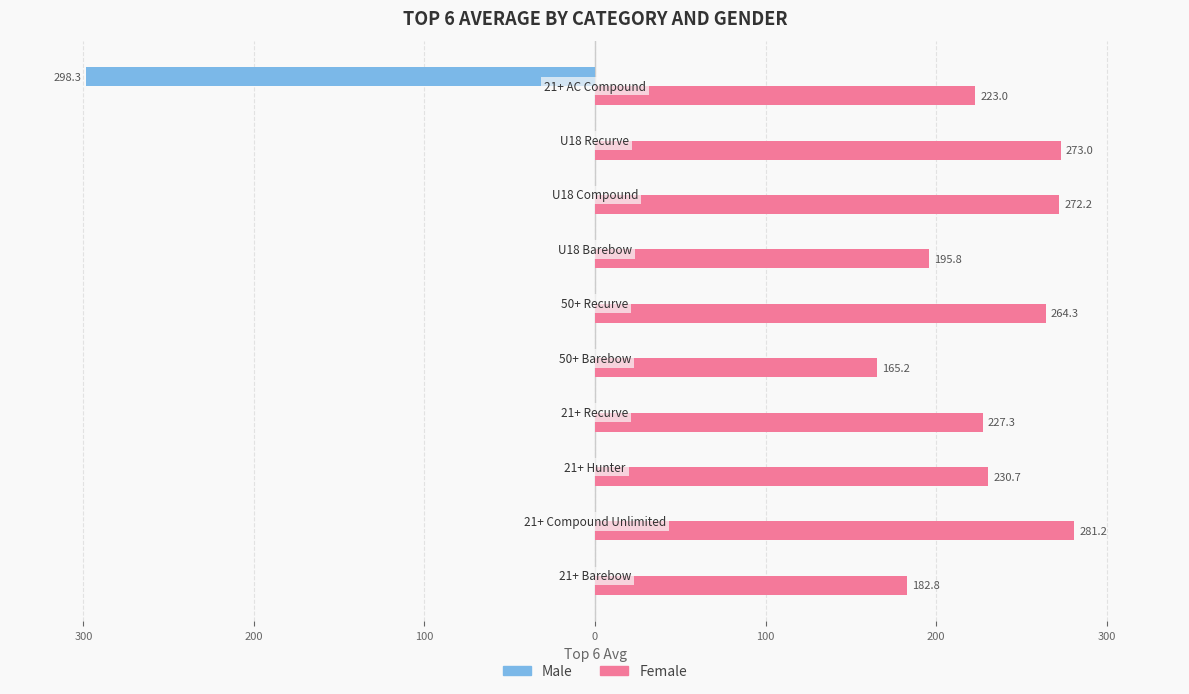

What are all the series names shown in the legend?

Male, Female